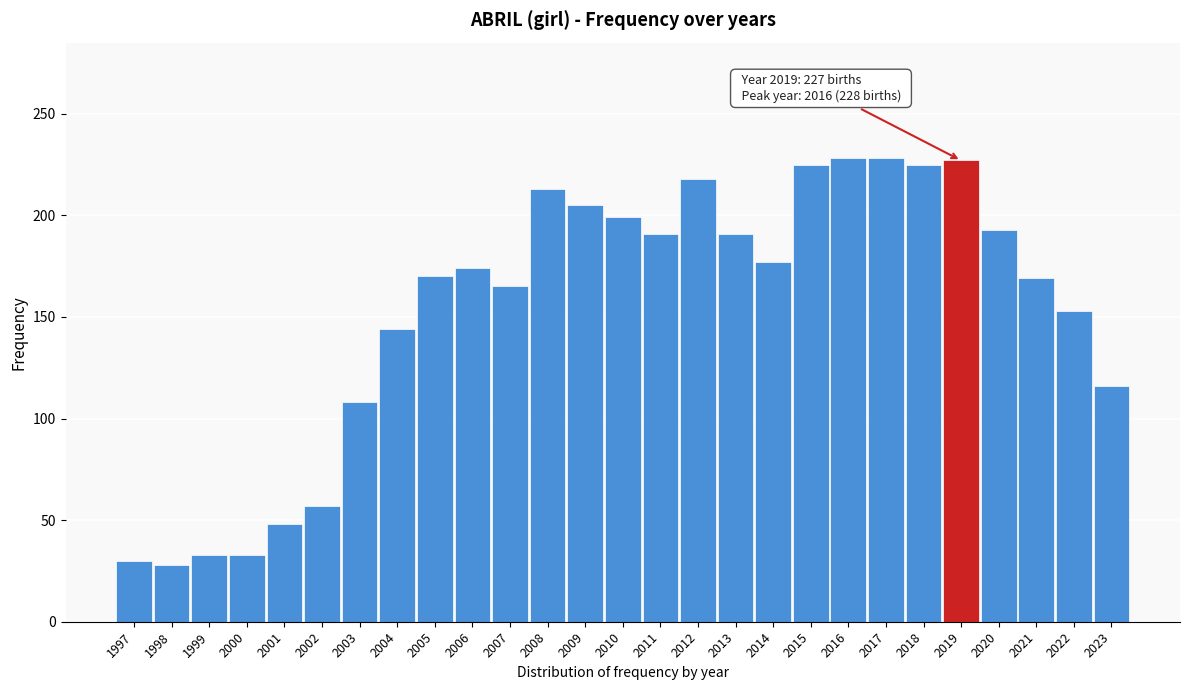

What is the difference between the maximum and minimum values?

200